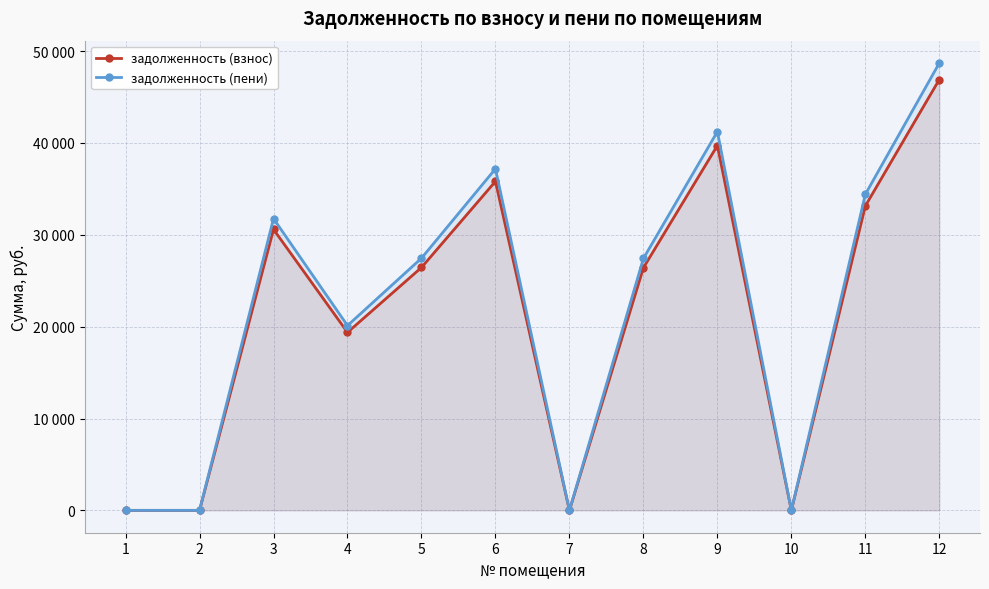

What is the value of the задолженность (взнос) point at the 4th from the left?

19375.4